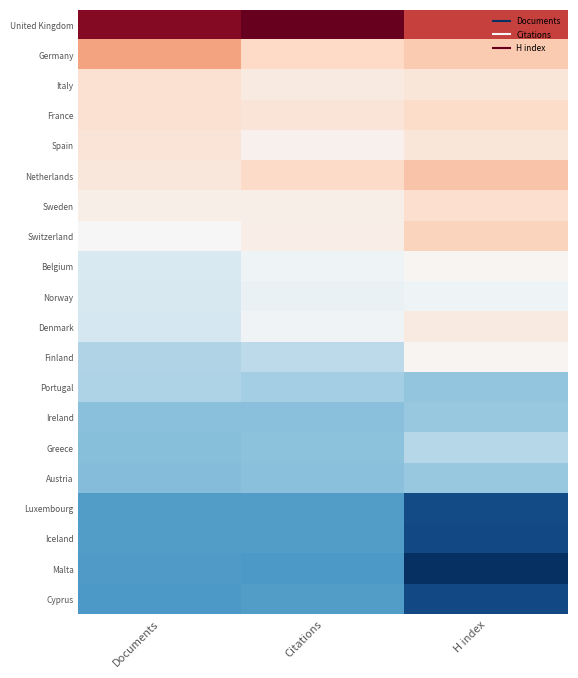

How many categories are shown in the chart?

3